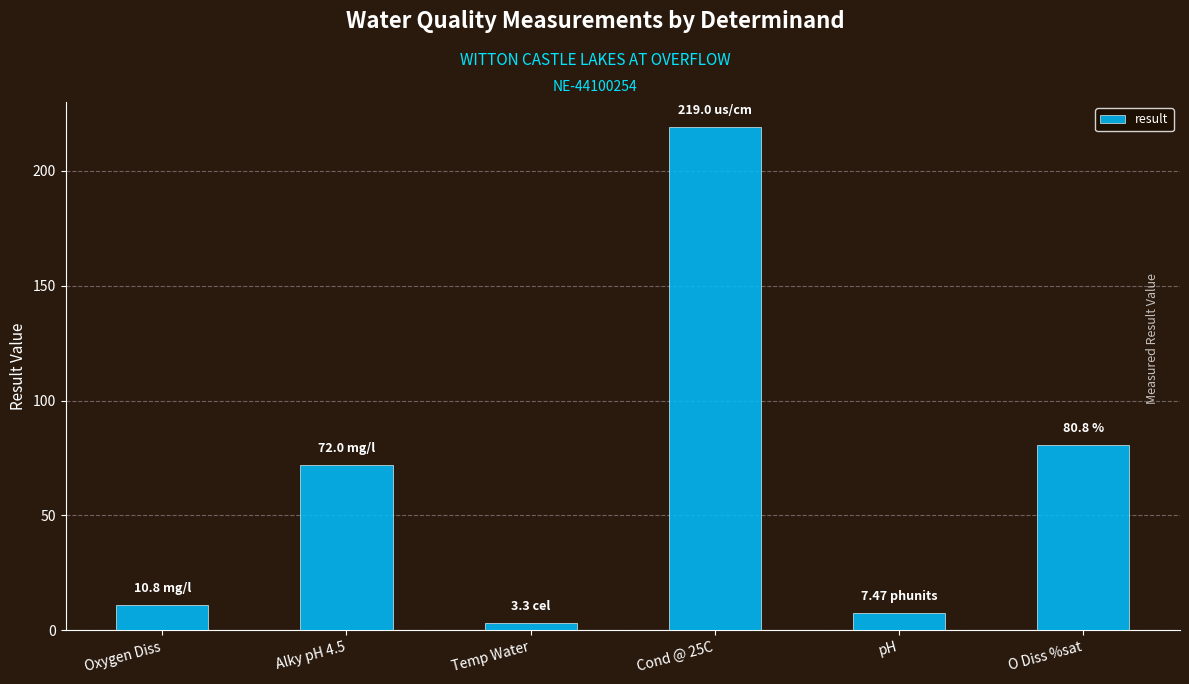

What is the change in value from Oxygen Diss to Alky pH 4.5?

+61.2